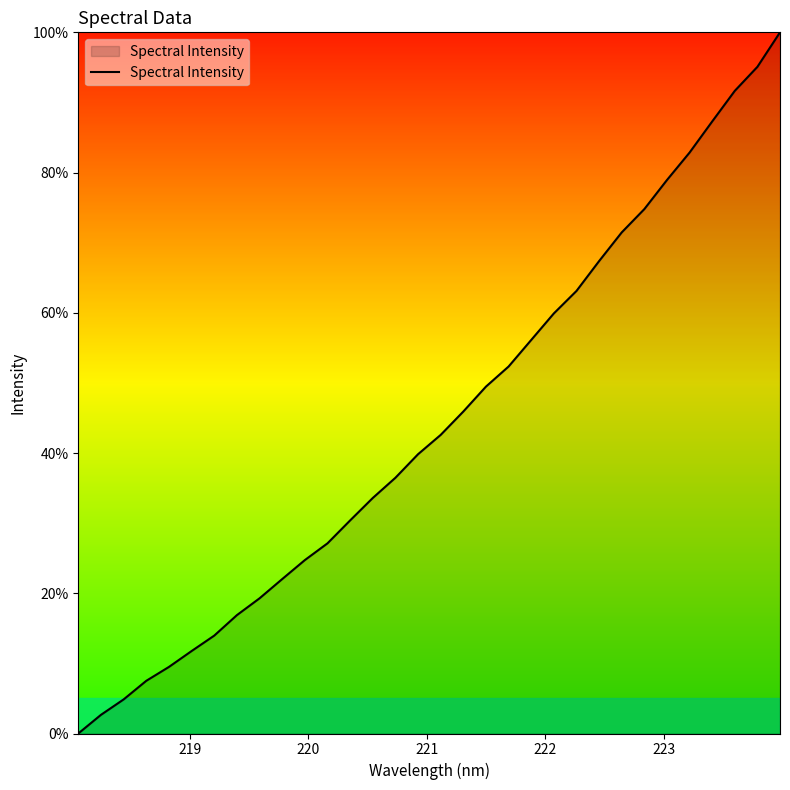

What is the greatest value displayed?

100.0